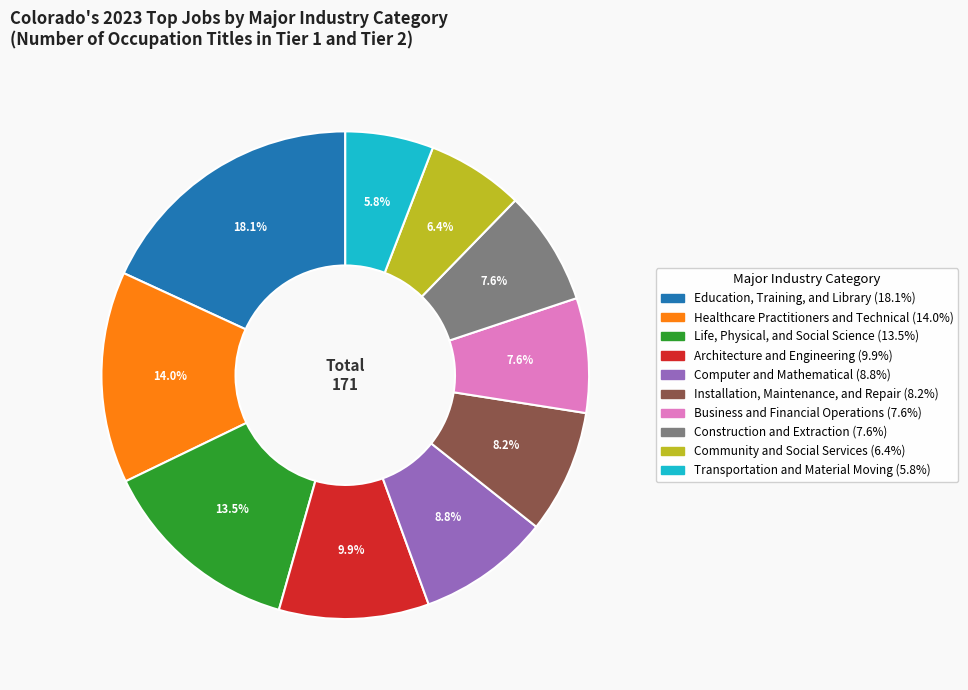

Does Architecture and Engineering account for over 50% of the chart?

No